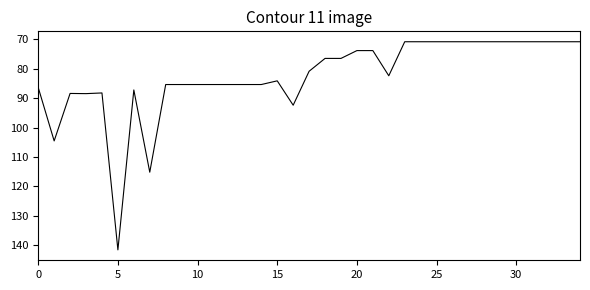

What is the difference between the maximum and minimum values?

70.8